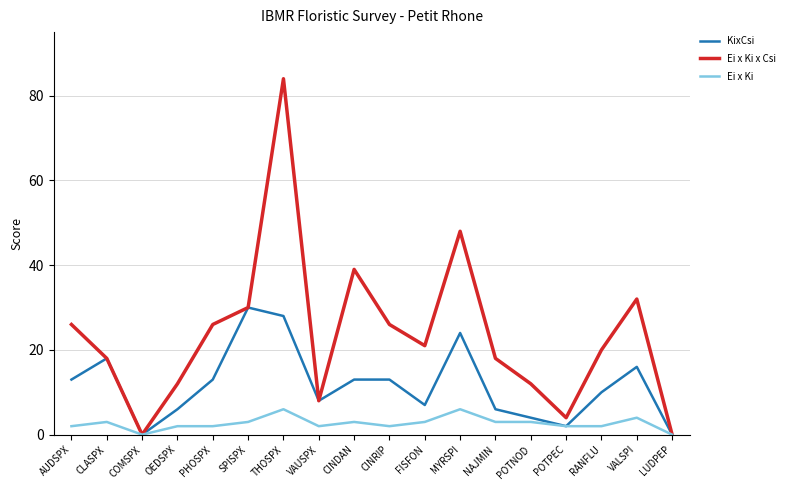

What is the total value across all series at THOSPX?

118